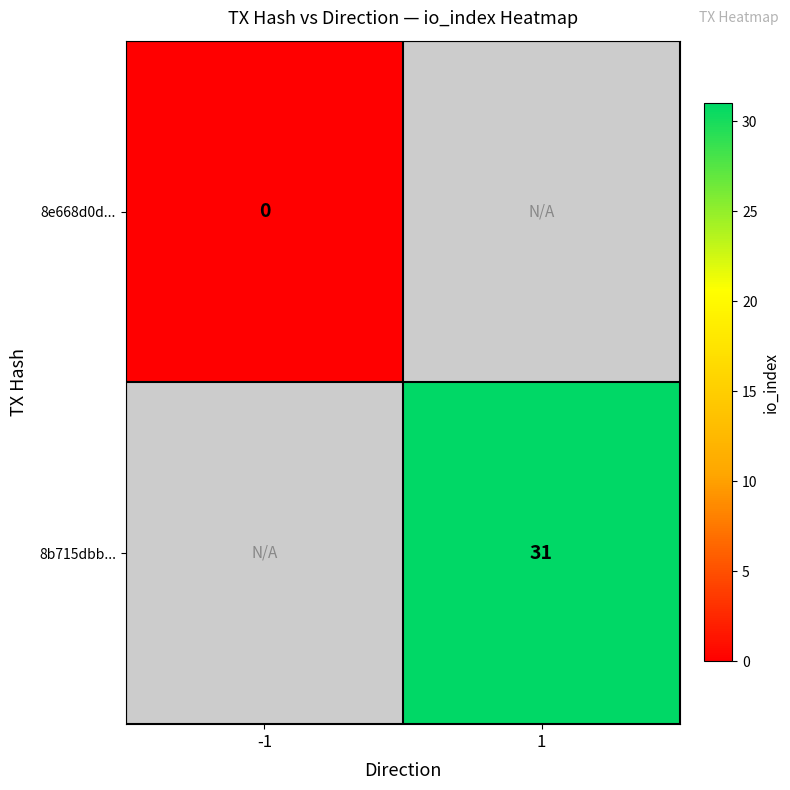

How many distinct data groups are displayed?

2